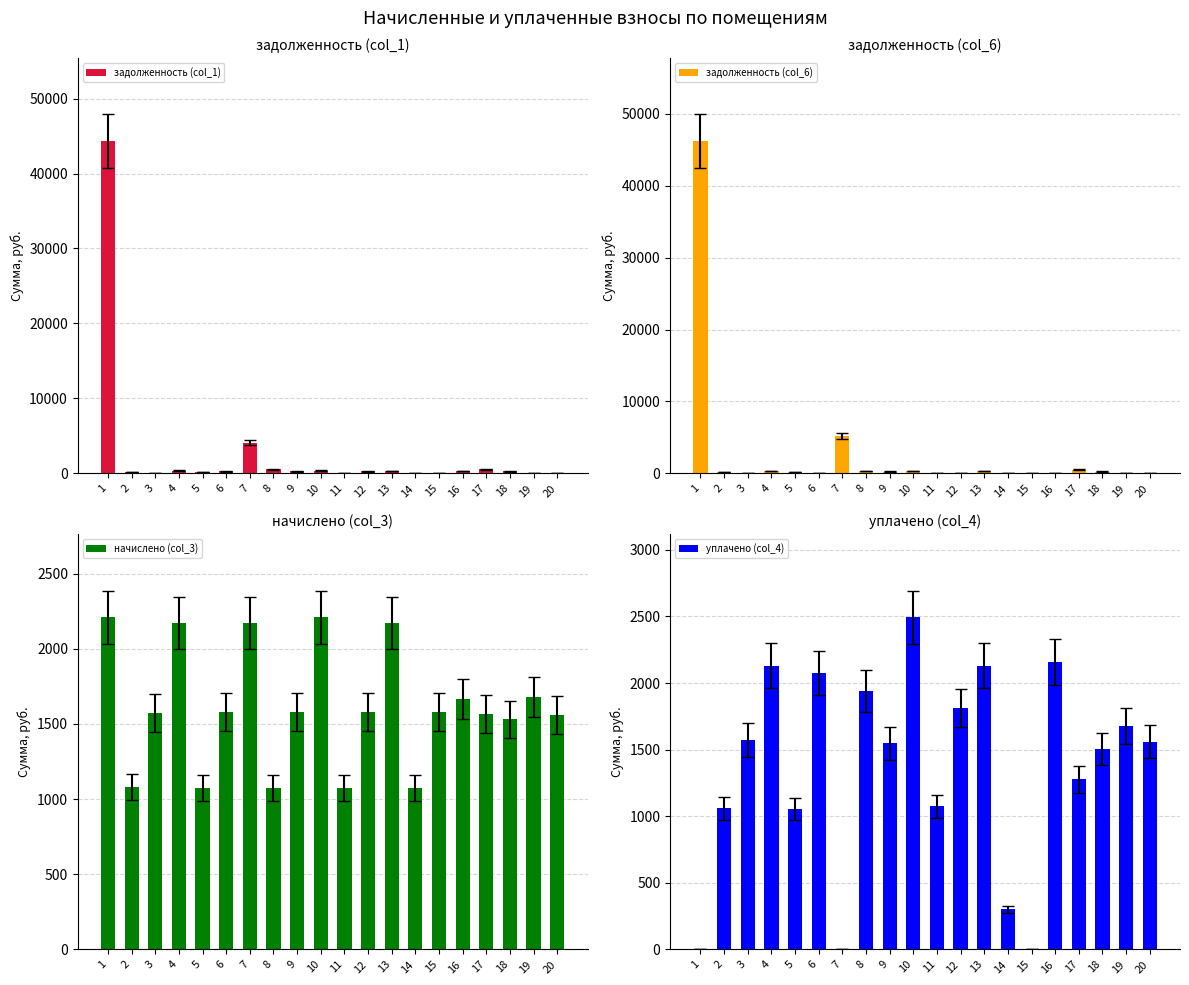

Reading left to right, what are all the values shown in this chart?

задолженность (col_1): 1=44327.2	2=180.0	3=0.0	4=361.8	5=179.4	6=263.1	7=4091.8	8=547.1	9=263.1	10=368.3	11=0.0	12=263.1	13=320.6	14=0.0	15=0.0	16=278.1	17=522.7	18=255.3	19=0.0	20=0.0
задолженность (col_6): 1=46195.4	2=180.0	3=0.0	4=361.8	5=179.4	6=0.0	7=5263.9	8=359.3	9=263.1	10=368.4	11=0.0	12=0.0	13=361.8	14=0.0	15=0.0	16=0.0	17=522.7	18=255.3	19=0.0	20=0.0
начислено (col_3): 1=2210.2	2=1080.0	3=1571.5	4=2170.7	5=1076.4	6=1578.7	7=2170.7	8=1076.4	9=1578.7	10=2210.2	11=1076.4	12=1578.7	13=2170.7	14=1076.4	15=1578.7	16=1668.4	17=1568.0	18=1532.1	19=1679.2	20=1560.8
уплачено (col_4): 1=0.0	2=1059.5	3=1571.5	4=2129.6	5=1056.0	6=2075.9	7=0.0	8=1941.6	9=1548.8	10=2494.9	11=1076.4	12=1811.9	13=2129.6	14=300.0	15=0.0	16=2161.3	17=1276.9	18=1503.1	19=1679.2	20=1560.8